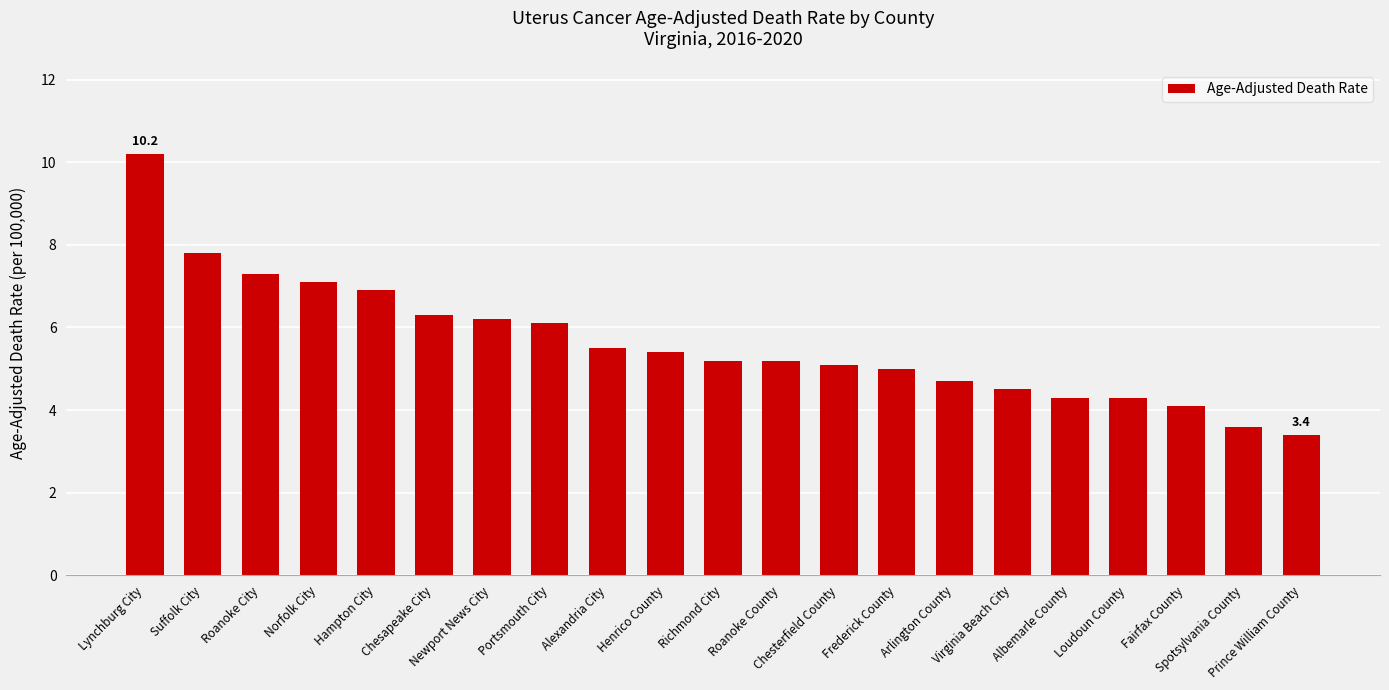

True or false: the data shows 1.5 at Prince William County.

False